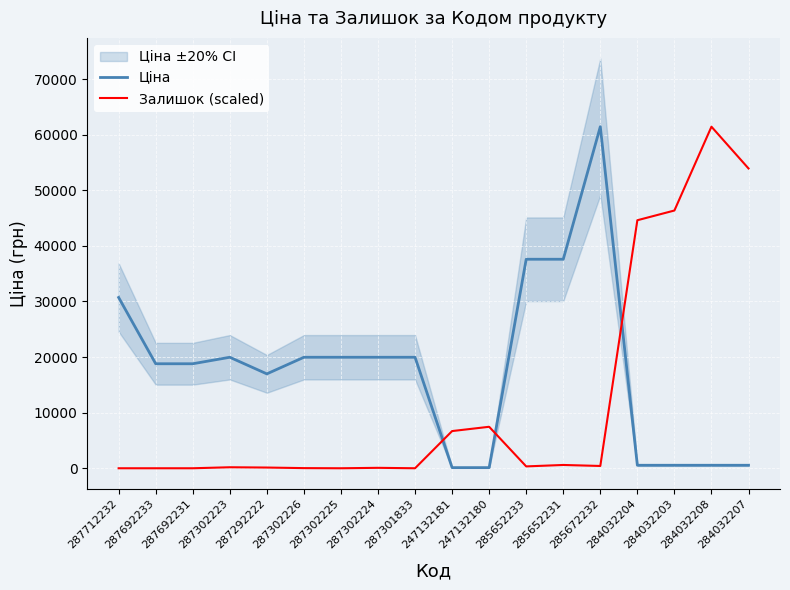

What is the difference between the second highest and minimum values in the Залишок (scaled) series?

53922.2